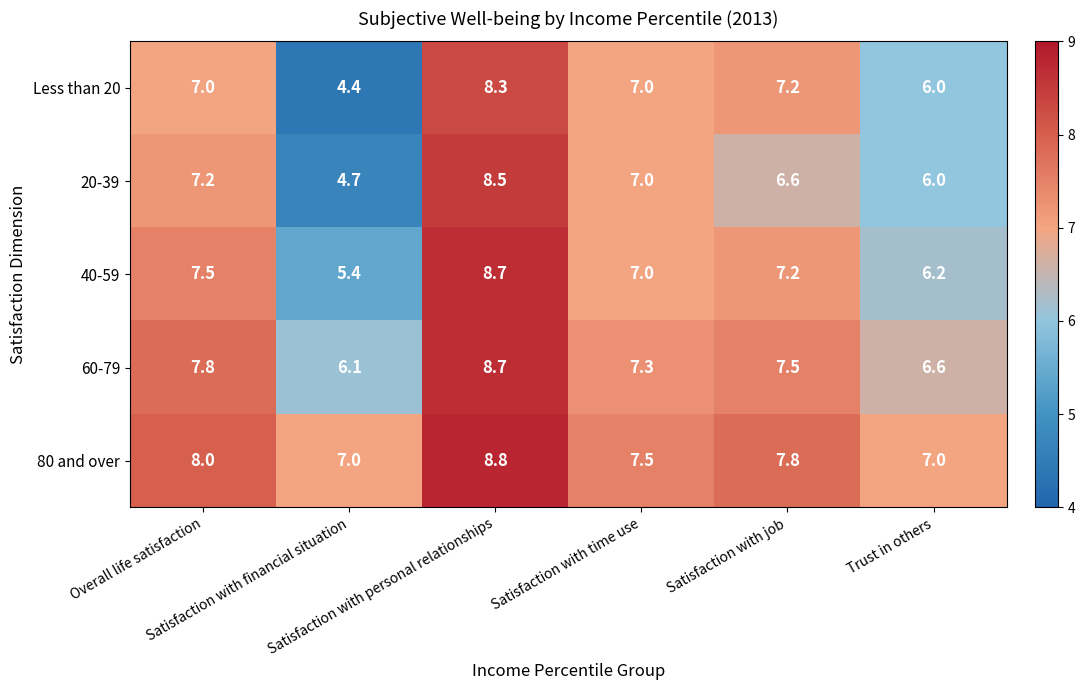

What is the minimum value for 80 and over?

7.0